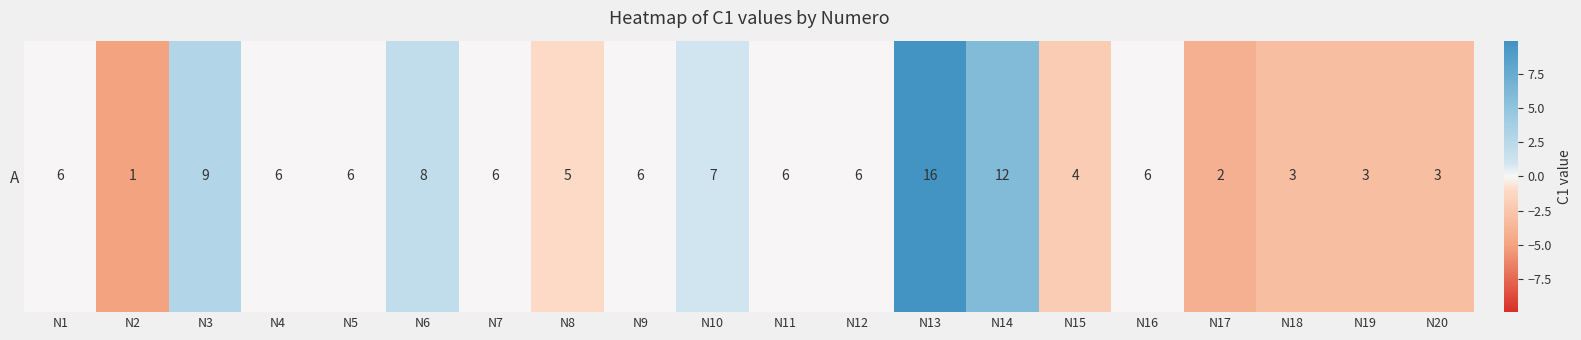

What is the ratio of the value at N13 to the value at N3?

3.4